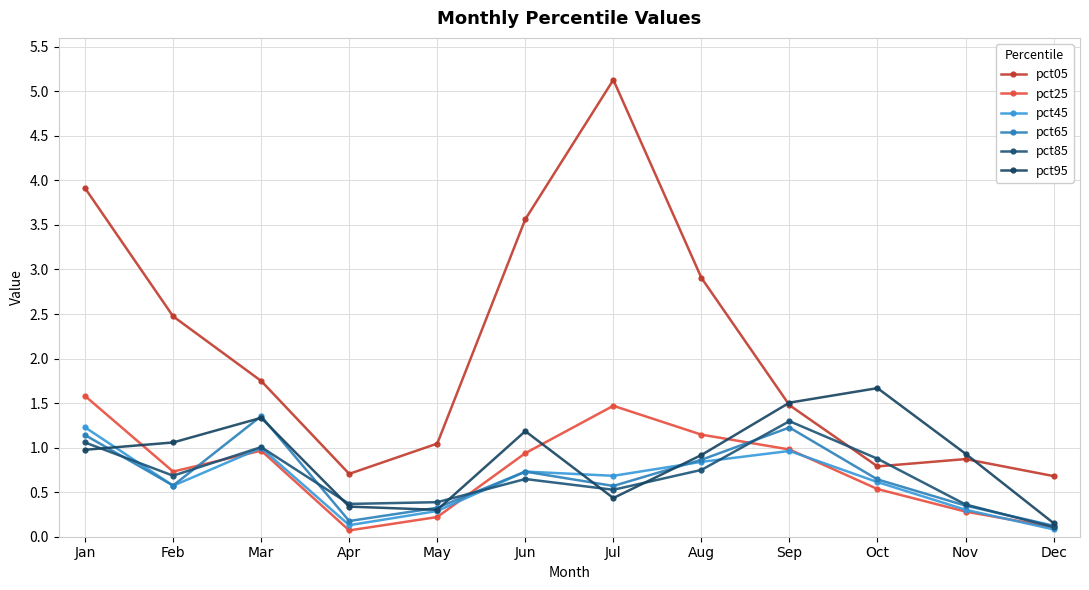

What is the value of the pct05 point at the 10th from the left?

0.8